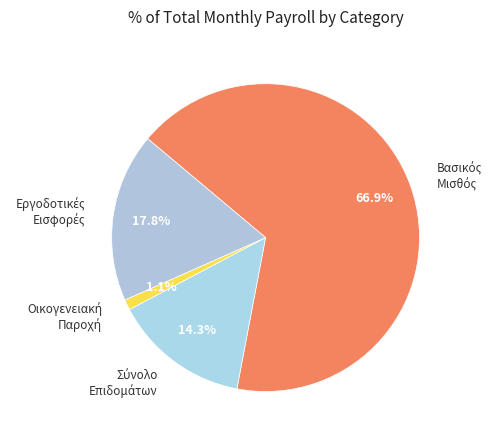

To the nearest percent, what is the difference between the largest and smallest slice percentages?

66%